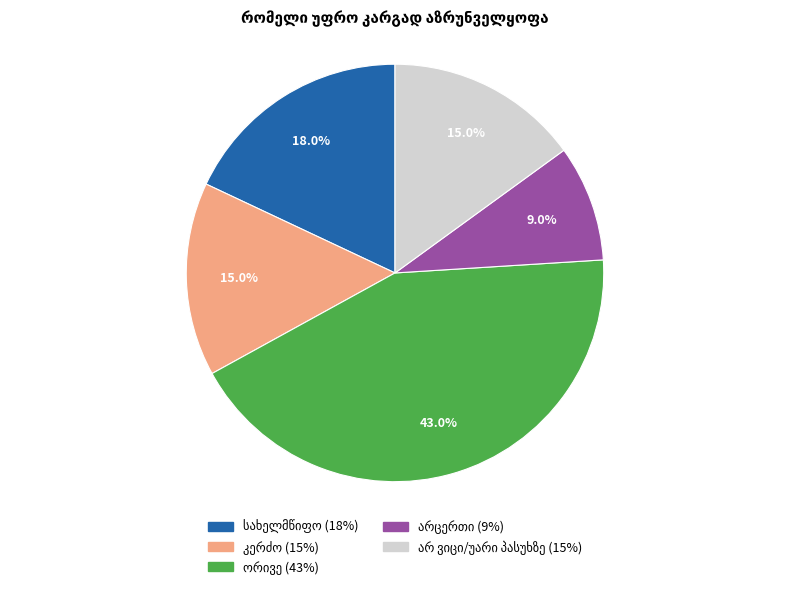

Count the number of slices in the pie.

5